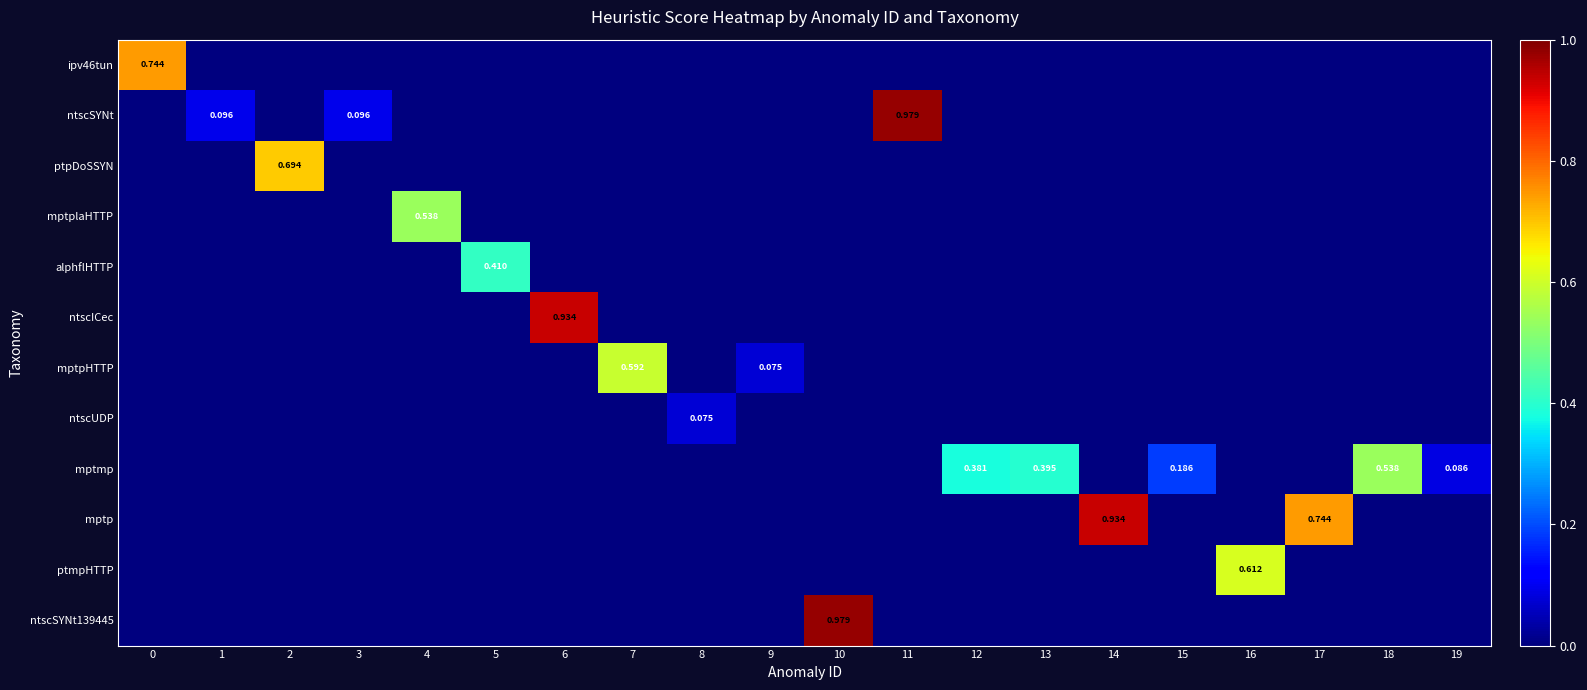

Which series changed the most between 3 and 14?

mptp